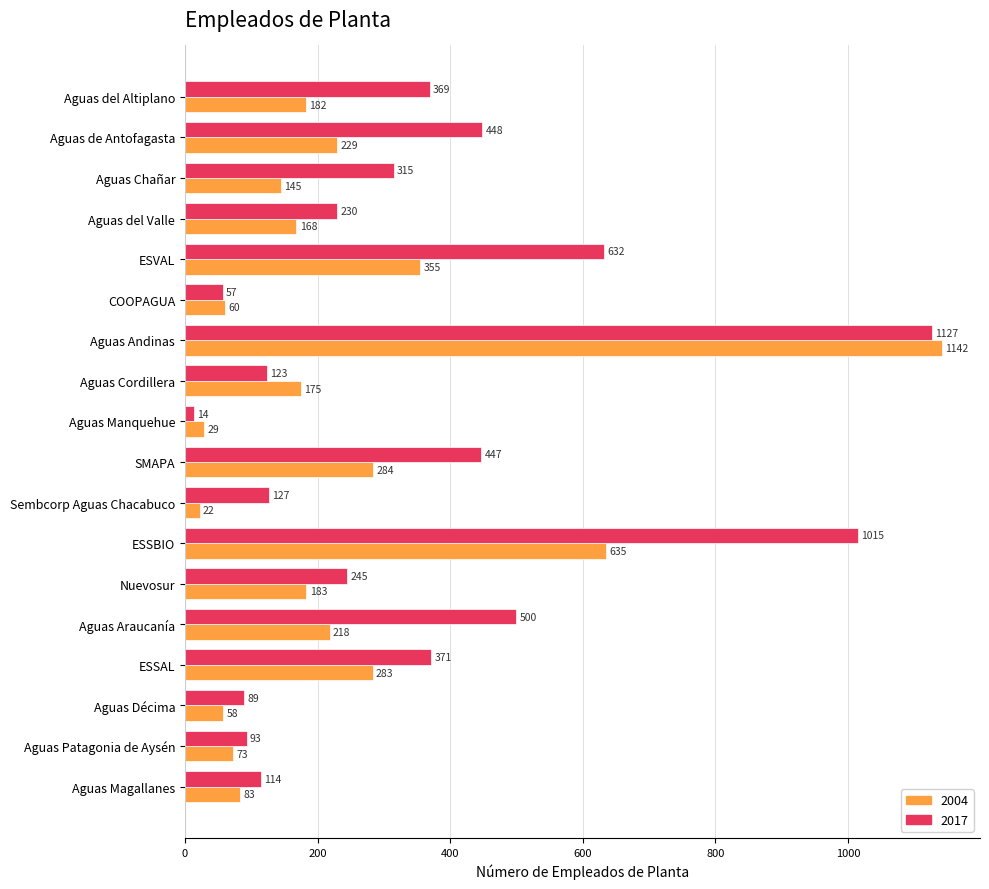

Rank the series by their maximum value, from lowest to highest.

2017, 2004